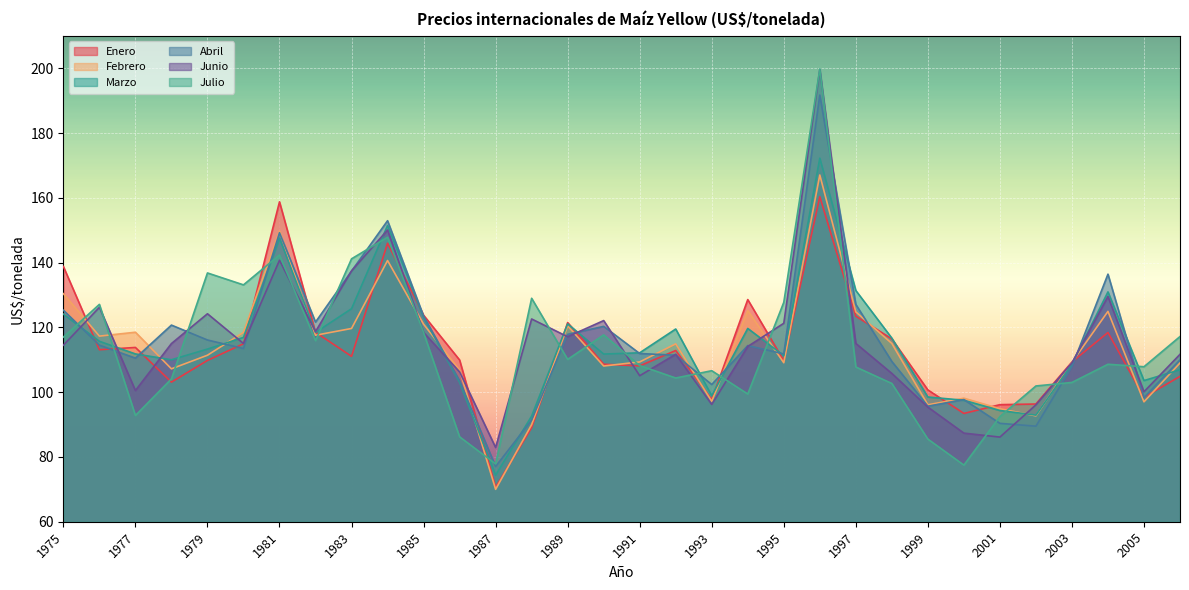

At how many categories does at least one series exceed 146?

3